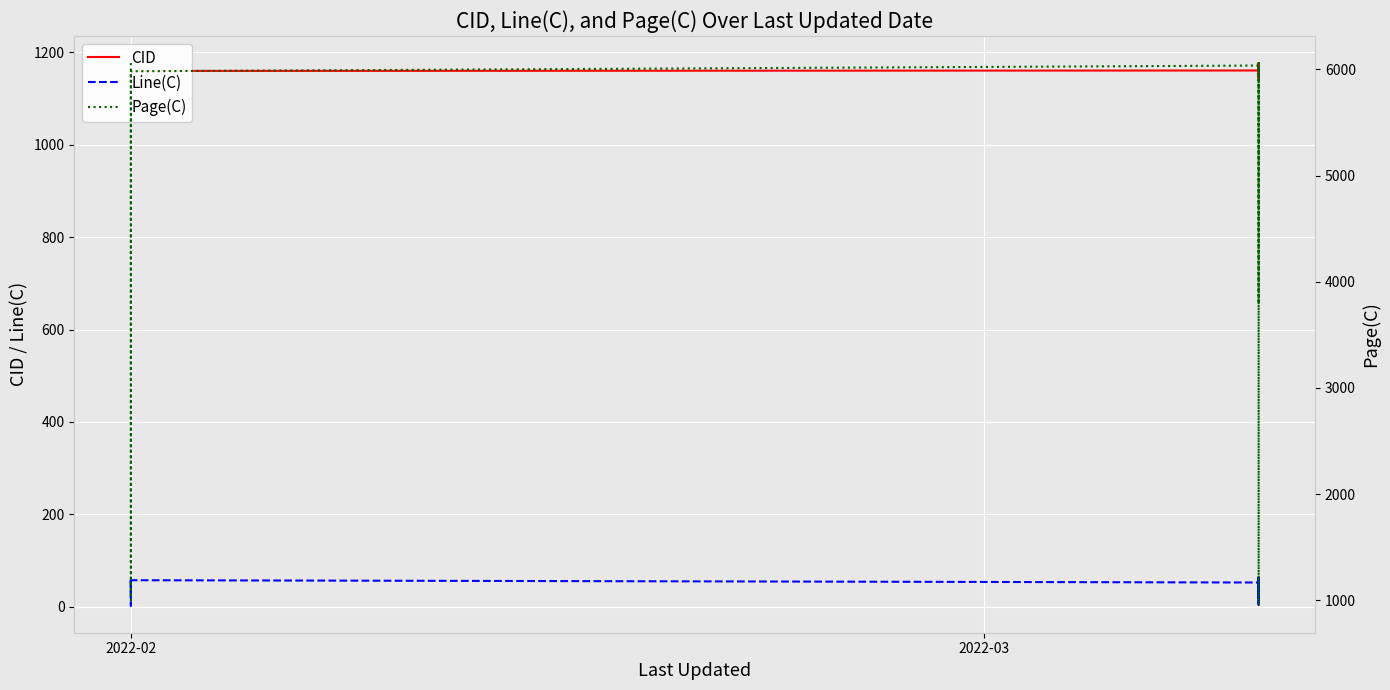

Reading left to right, what are all the values shown in this chart?

CID: 1164	1145	1146	1153	1154	1155	1156	1157	1158	1159	1160	1161	1144	1163	1177	1165	1166	1167	1168	1169	1170	1171	1172	1173	1174	1175	1176	1162
Line(C): 31	56	30	22	2	28	55	49	51	52	57	52	64	22	4	34	9	25	41	45	24	58	61	63	17	50	57	44
Page(C): 6059	1000	1603	3653	4065	4615	5974	5981	5981	5981	5982	6036	3792	6059	2975	950	1318	1318	1318	1318	1319	1420	1420	1485	1486	2974	2974	6055